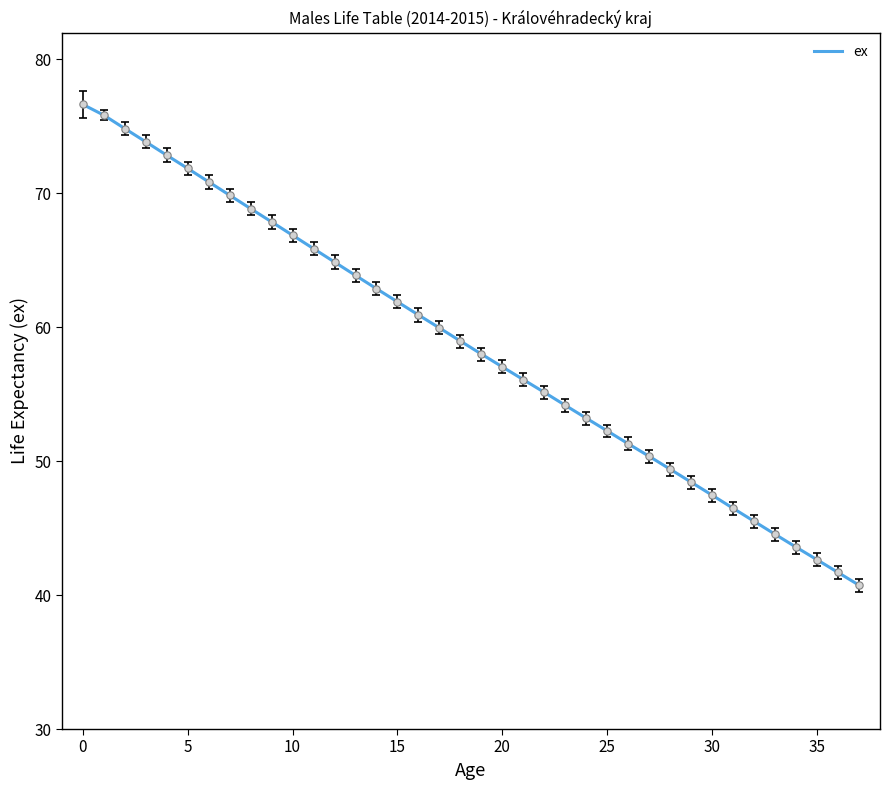

What is the minimum value shown in the chart?

40.7